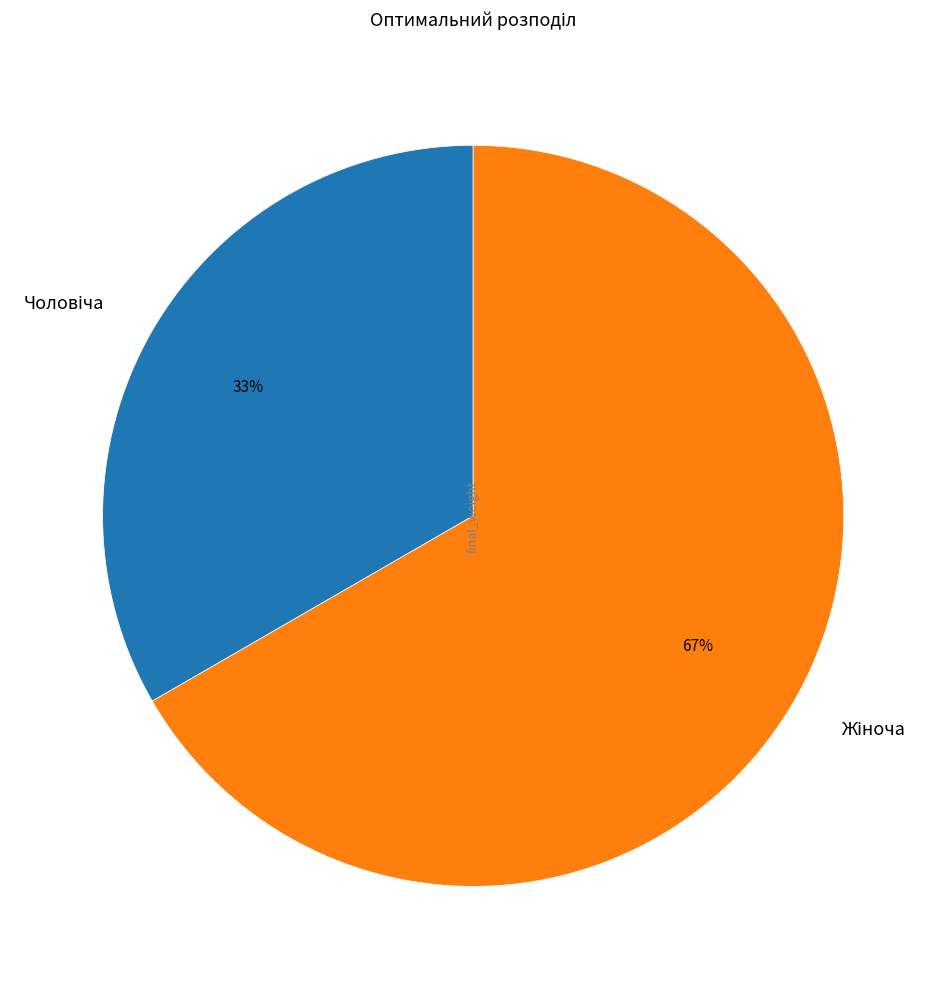

Count the number of slices in the pie.

2